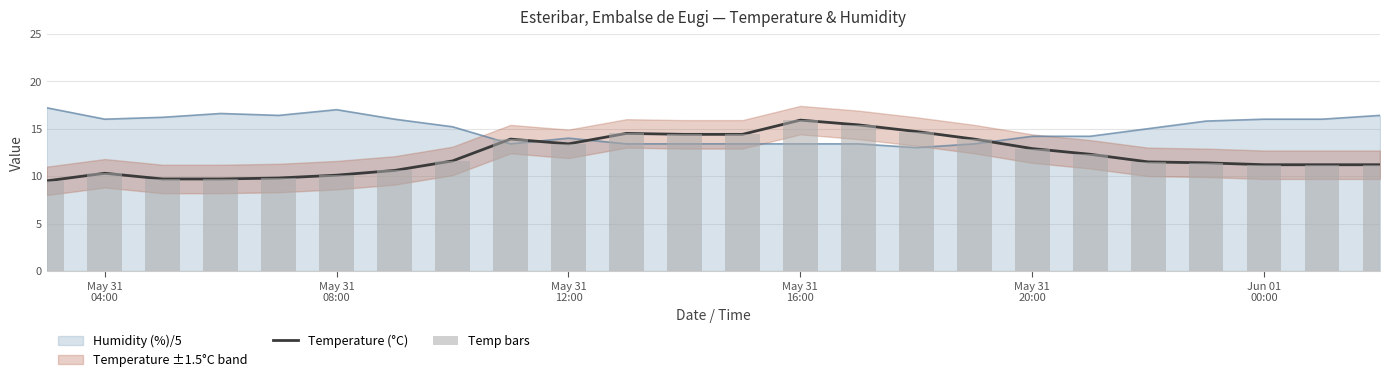

What is the difference between the maximum and minimum values in the Temp bars series?

6.4